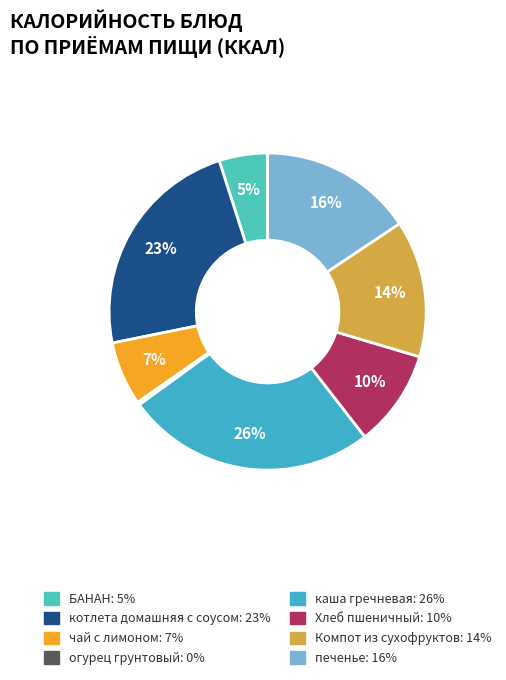

What percentage is the чай с лимоном slice, to the nearest percent?

7%